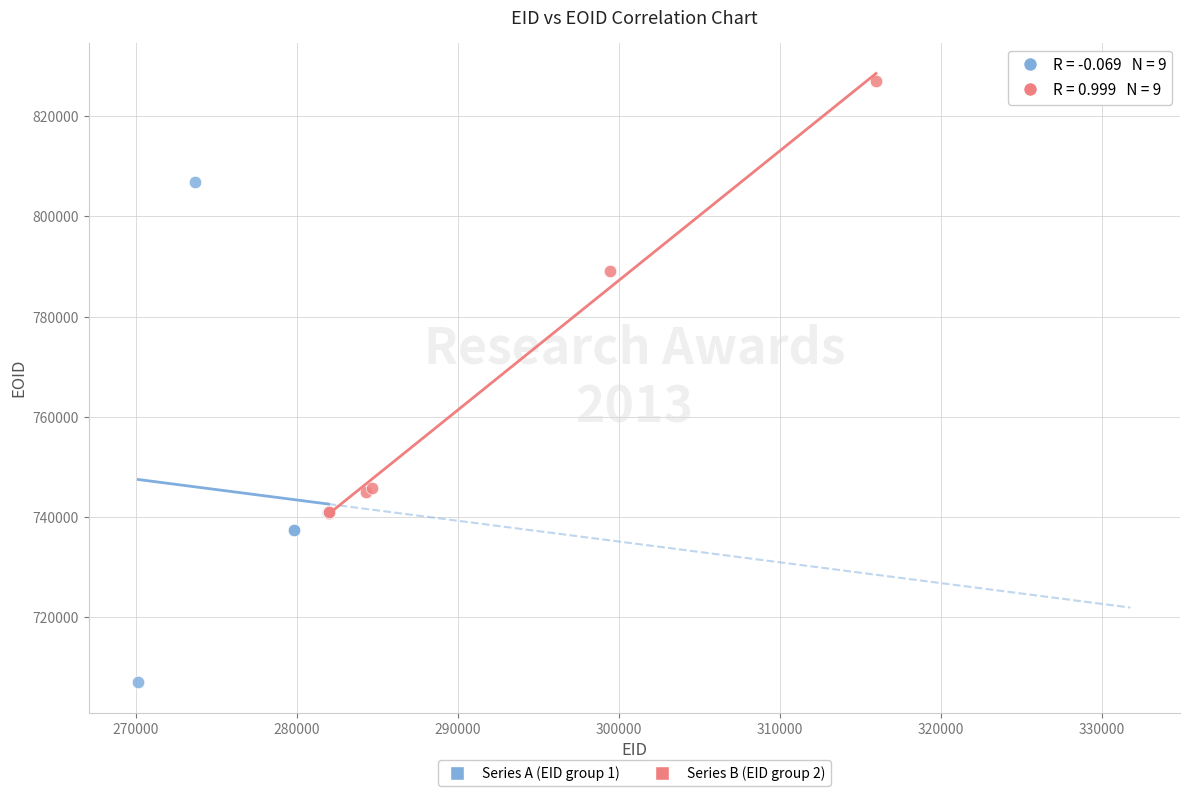

Which series reaches the maximum Y coordinate?

Series B (EID group 2)